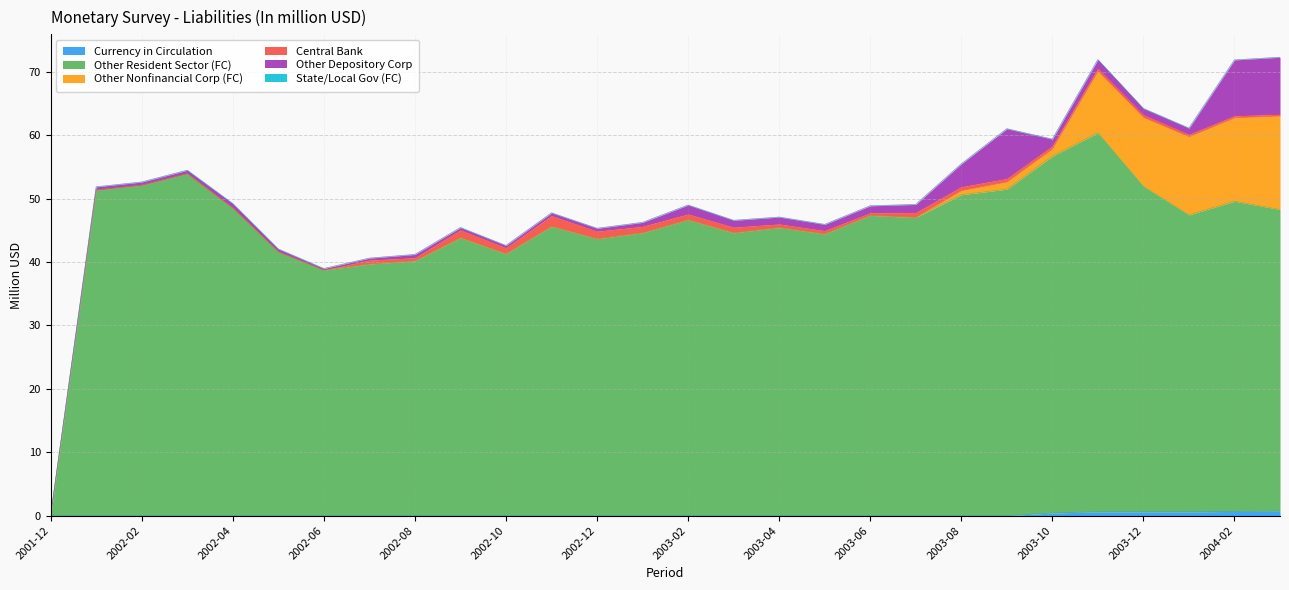

Reading left to right, transcribe all the data shown in this chart.

Currency in Circulation: 0.0	0.0	0.0	0.0	0.0	0.0	0.0	0.0	0.0	0.0	0.0	0.0	0.0	0.0	0.0	0.0	0.0	0.0	0.0	0.0	0.0	0.0	0.4	0.6	0.6	0.6	0.7	0.7
Other Resident Sector (FC): 0.0	51.4	52.1	53.9	48.5	41.6	38.7	39.7	40.2	43.8	41.3	45.6	43.7	44.6	46.7	44.6	45.4	44.4	47.4	47.0	50.6	51.5	56.3	59.8	51.3	46.8	48.9	47.6
Other Nonfinancial Corp (FC): 0.0	0.0	0.0	0.0	0.0	0.0	0.0	0.0	0.0	0.0	0.0	0.0	0.0	0.0	0.0	0.0	0.0	0.0	0.0	0.0	0.6	1.1	1.1	9.7	10.8	12.3	13.2	14.7
Central Bank: 0.0	0.0	0.0	0.0	0.0	0.0	0.0	0.6	0.5	1.2	0.9	1.7	1.2	1.0	0.9	0.9	0.6	0.5	0.4	0.8	0.6	0.5	0.5	0.5	0.4	0.4	0.3	0.3
Other Depository Corp: 0.0	0.5	0.5	0.5	0.7	0.4	0.2	0.3	0.5	0.4	0.4	0.4	0.5	0.6	1.4	1.1	1.1	1.0	1.1	1.3	3.6	7.9	1.1	1.4	1.0	1.0	8.8	9.0
State/Local Gov (FC): 0.0	0.0	0.0	0.0	0.0	0.0	0.0	0.0	0.0	0.0	0.0	0.0	0.0	0.0	0.0	0.0	0.0	0.0	0.0	0.0	0.0	0.0	0.0	0.0	0.0	0.0	0.0	0.0